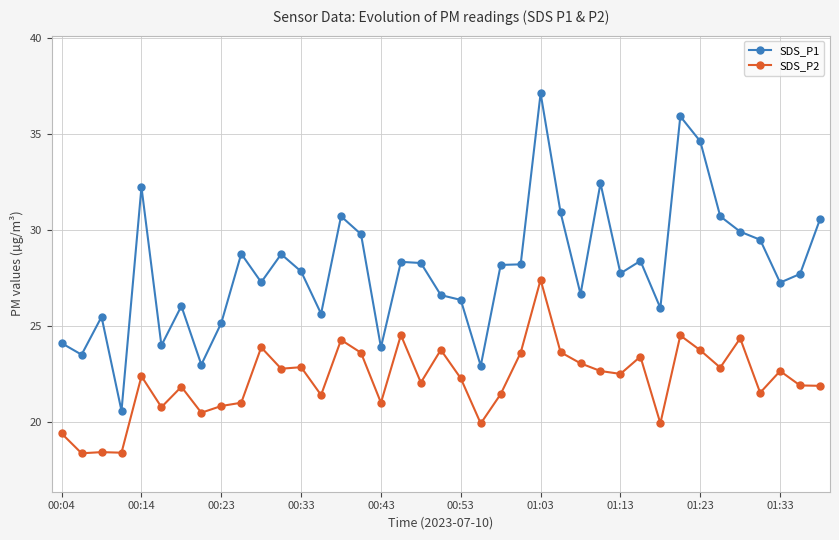

Is the value of SDS_P2 at 33 greater than the value of SDS_P1 at 14?

No